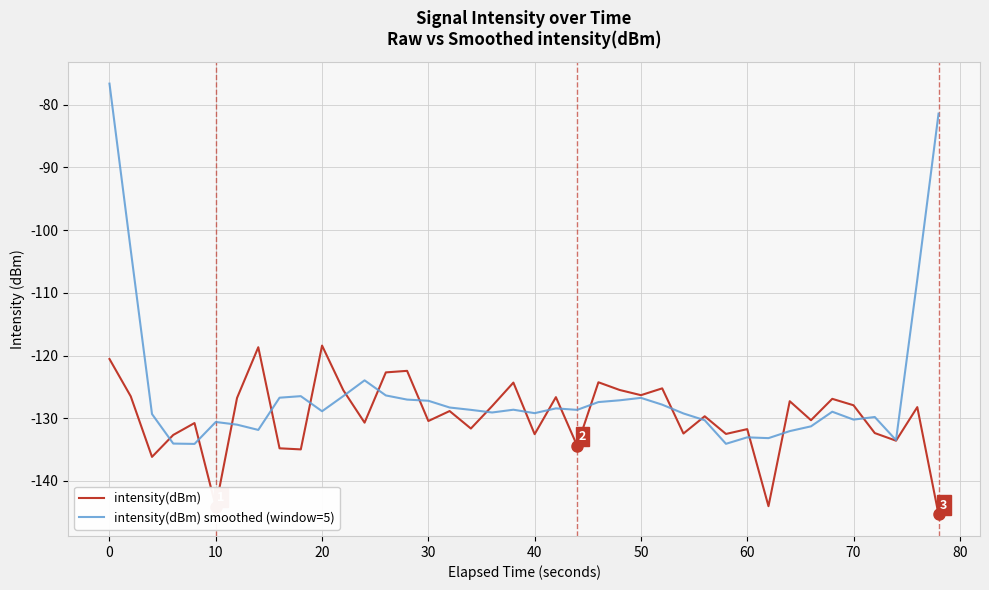

How many lines are shown in the chart?

2